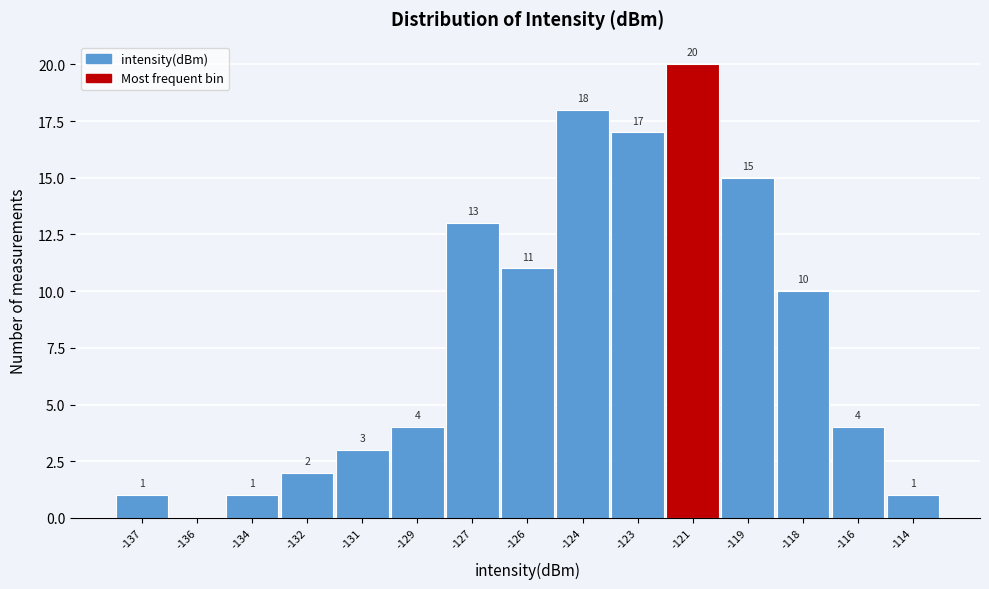

Reading left to right, transcribe all the data shown in this chart.

-137=1	-136=0	-134=1	-132=2	-131=3	-129=4	-127=13	-126=11	-124=18	-123=17	-121=20	-119=15	-118=10	-116=4	-114=1